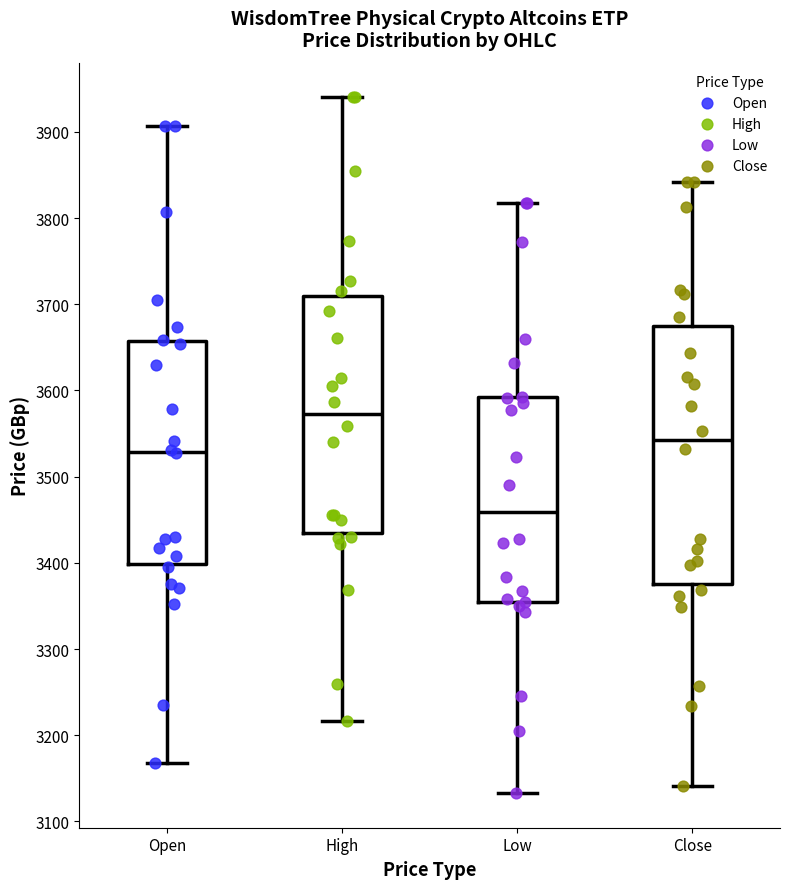

Reading left to right, transcribe this box plot: for each box, give where its median line is, the range the box spans, and where its two whiskers end, as read against the y-axis. The values are not printed on the chart, so give them approximately, as read against the axis.

Open: median 3530, box 3400 to 3660, whiskers 3170 to 3910
High: median 3570, box 3440 to 3710, whiskers 3220 to 3940
Low: median 3460, box 3360 to 3590, whiskers 3130 to 3820
Close: median 3540, box 3380 to 3670, whiskers 3140 to 3840